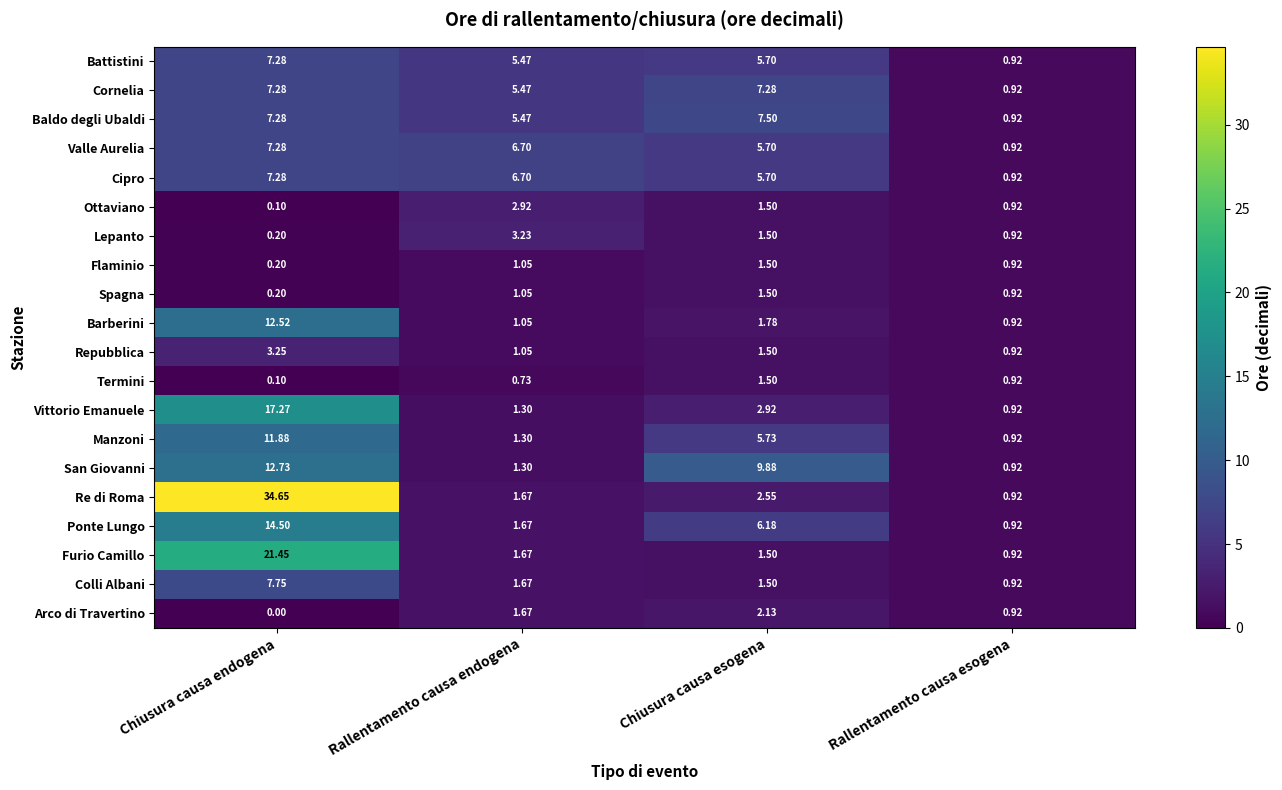

Between Chiusura causa endogena and Rallentamento causa esogena, which series saw the biggest shift?

Re di Roma